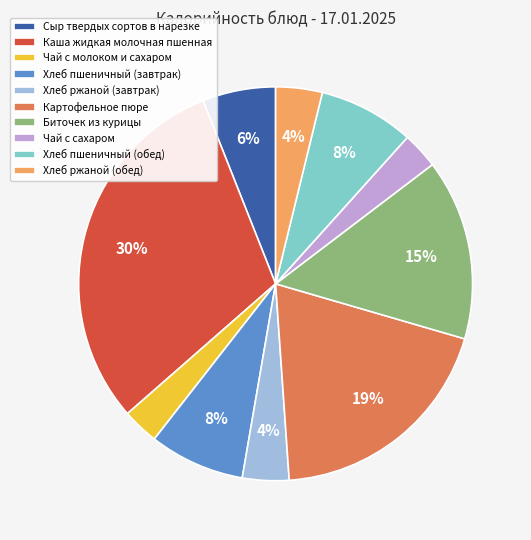

What percentage is the Хлеб ржаной (завтрак) slice, to the nearest percent?

4%